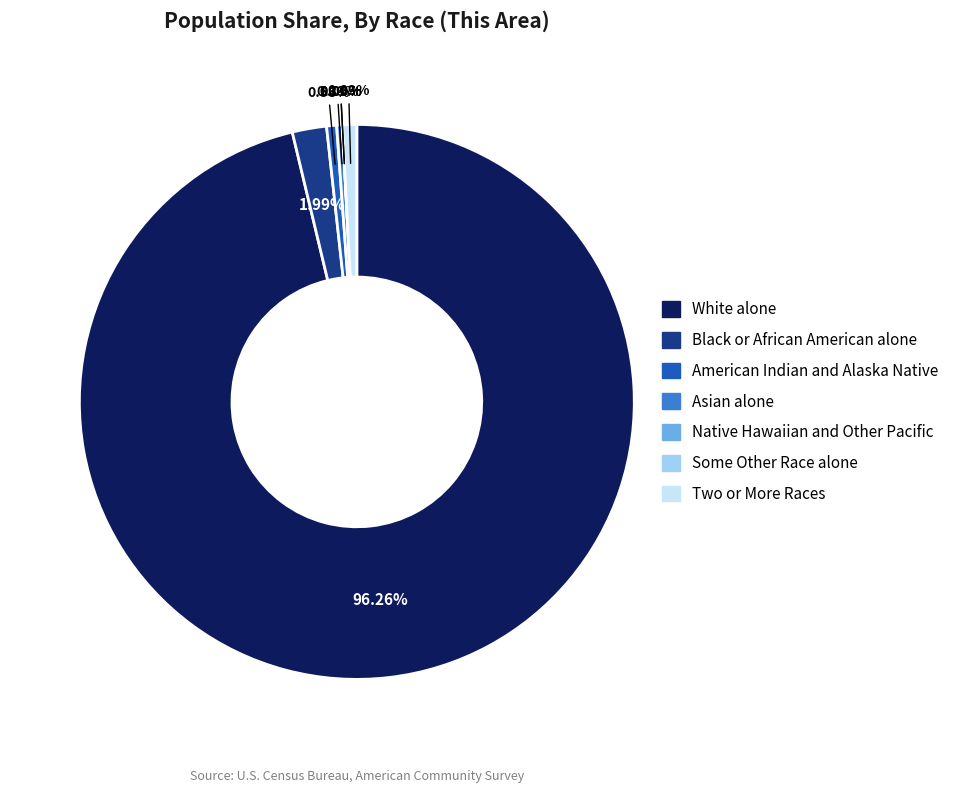

Combined, do Native Hawaiian and Other Pacific and Black or African American alone account for over 50%?

No